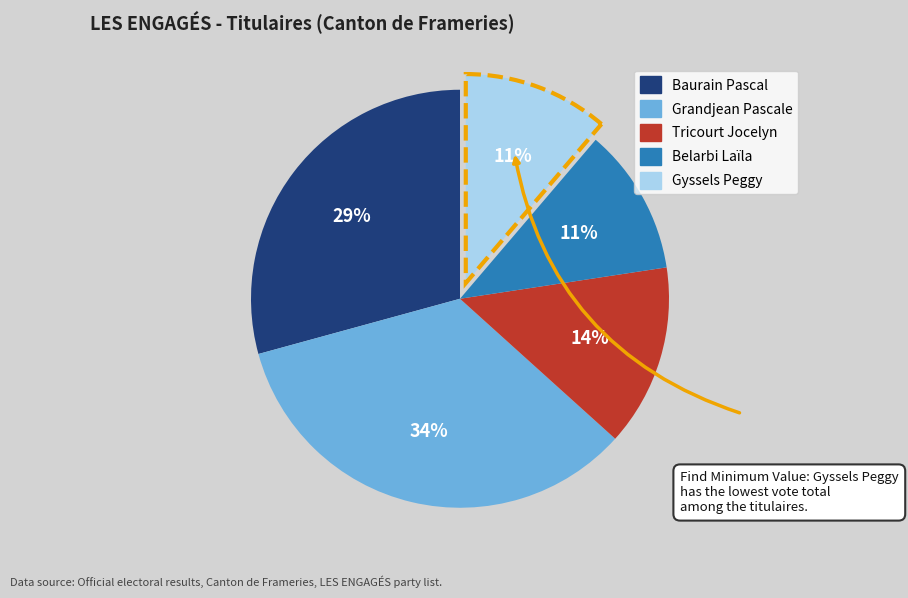

The Grandjean Pascale slice represents 25% of the pie. True or false?

False